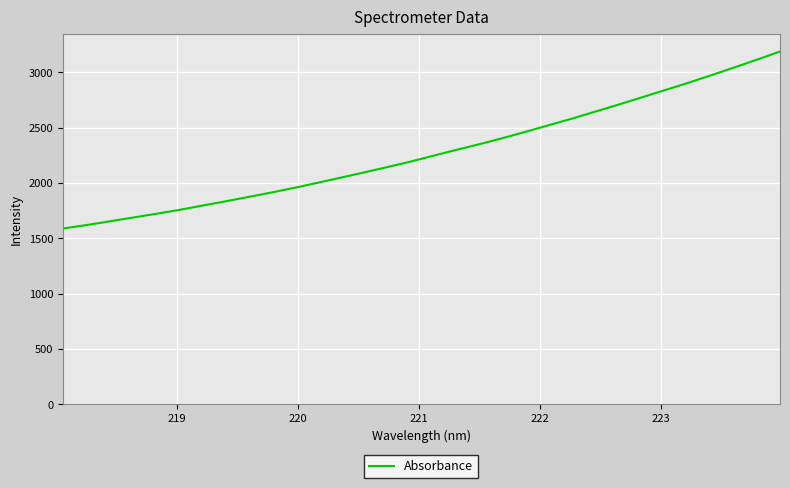

What is the greatest value displayed?

3189.4